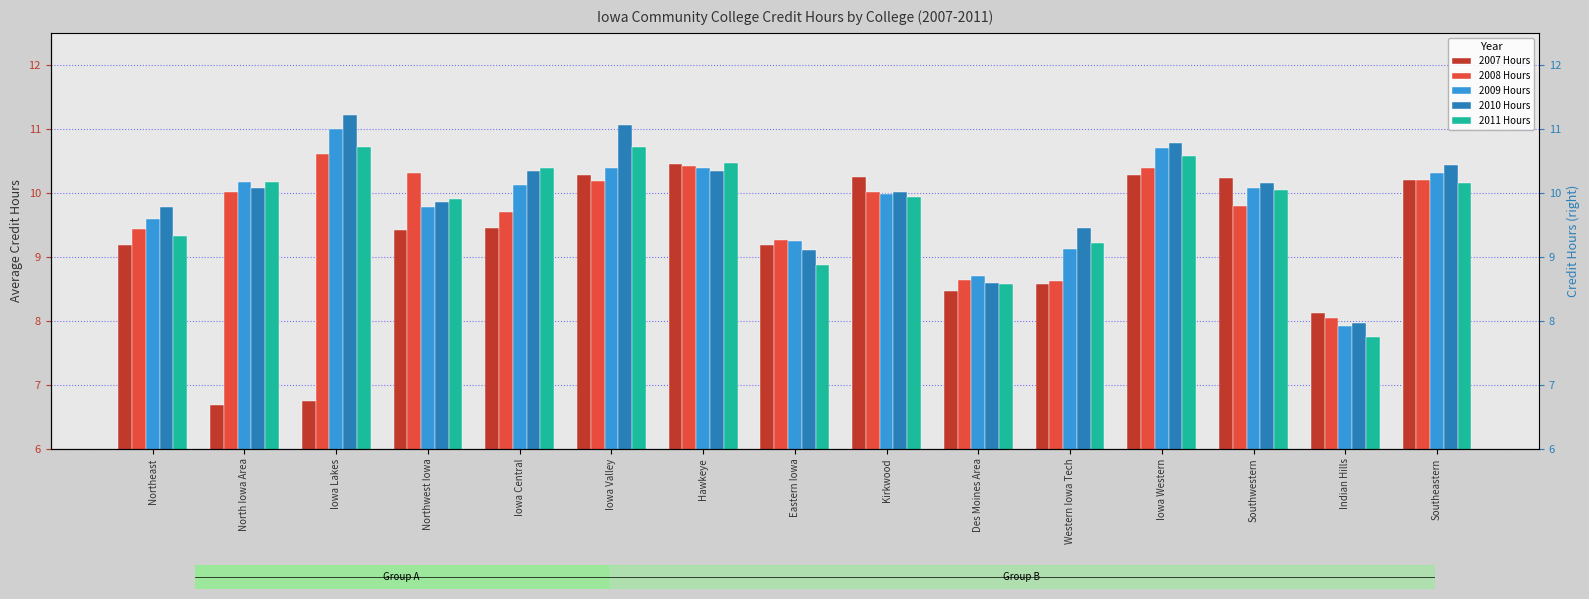

At which label is 2010 Hours closest to 9?

Eastern Iowa